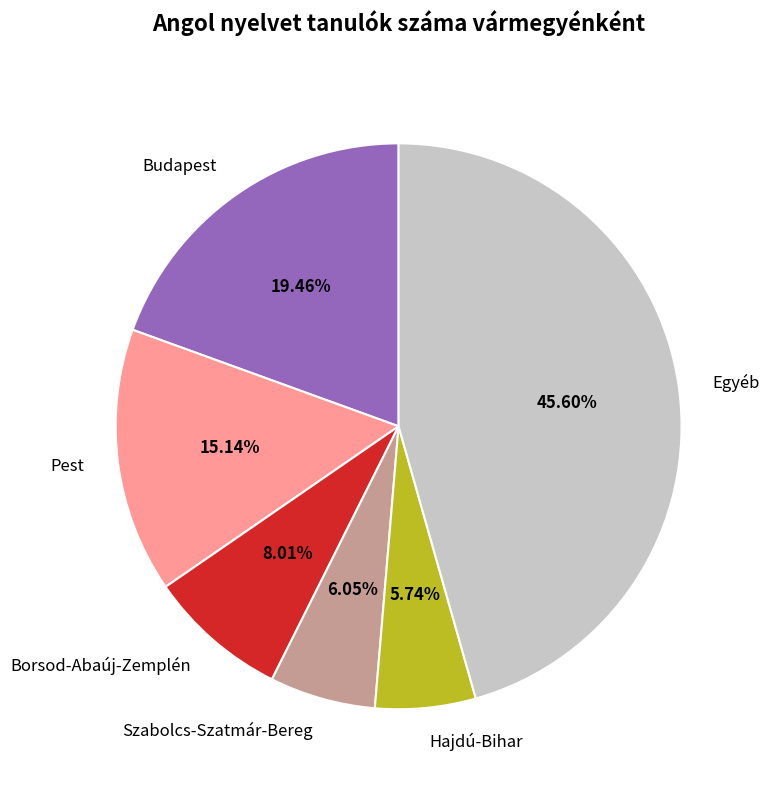

Is the sum of Budapest and Hajdú-Bihar greater than half?

No